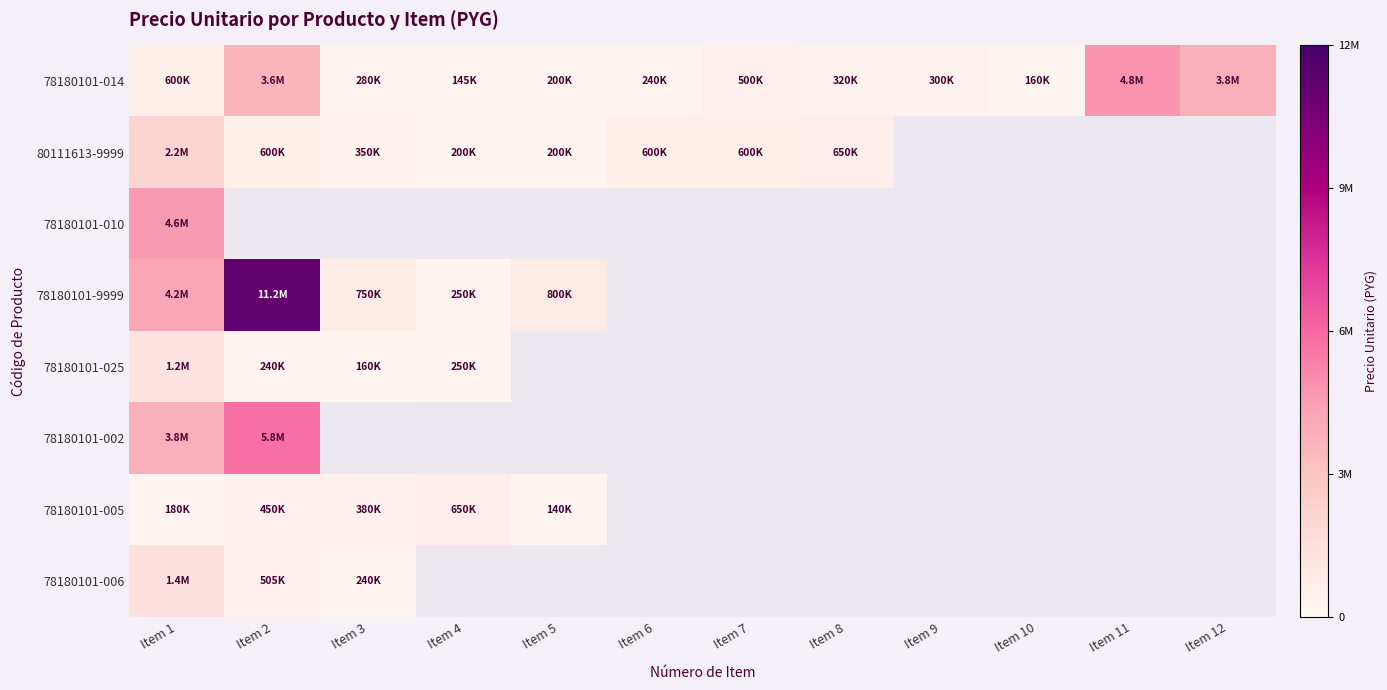

Which series has the widest spread of values?

78180101-9999